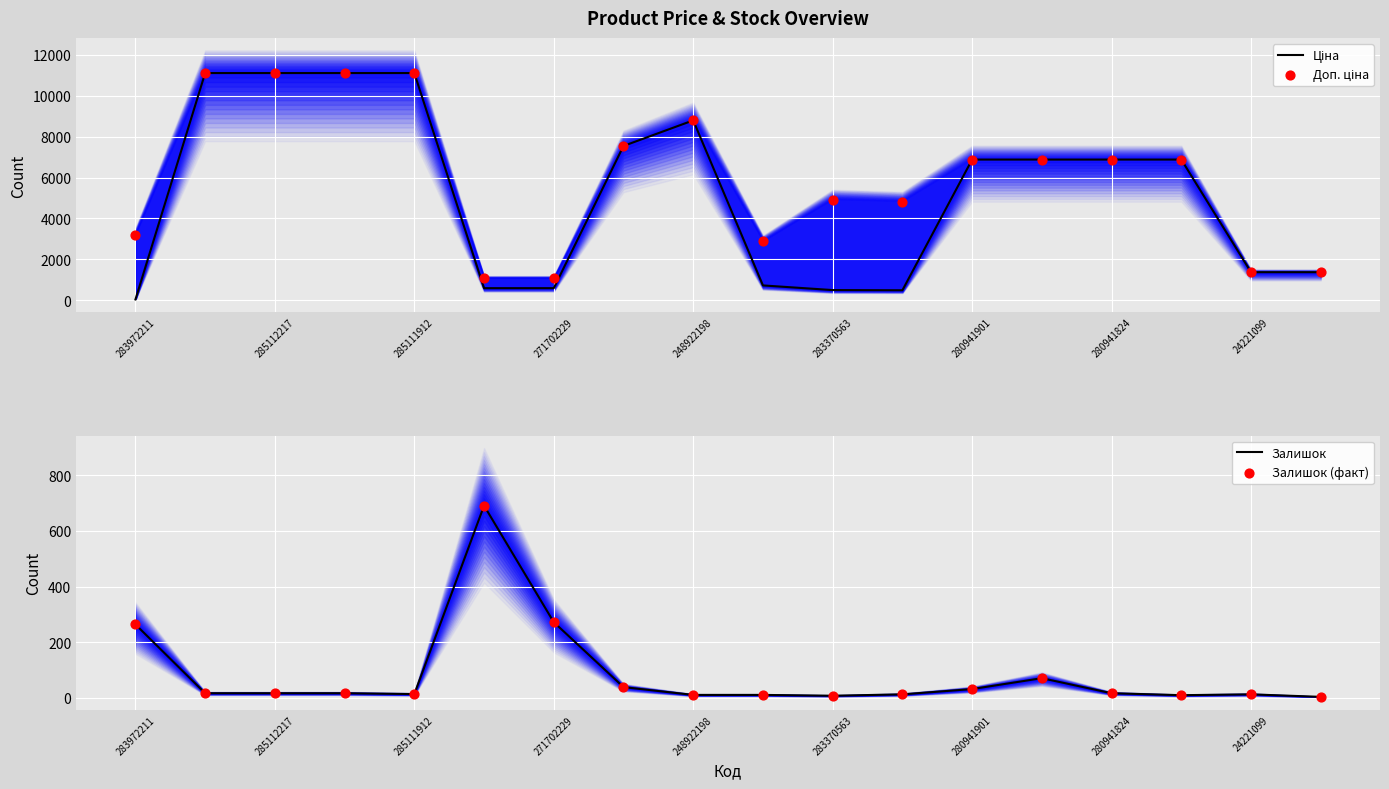

What are all the series names shown in the legend?

Ціна, Доп. ціна, Залишок, Залишок (факт)